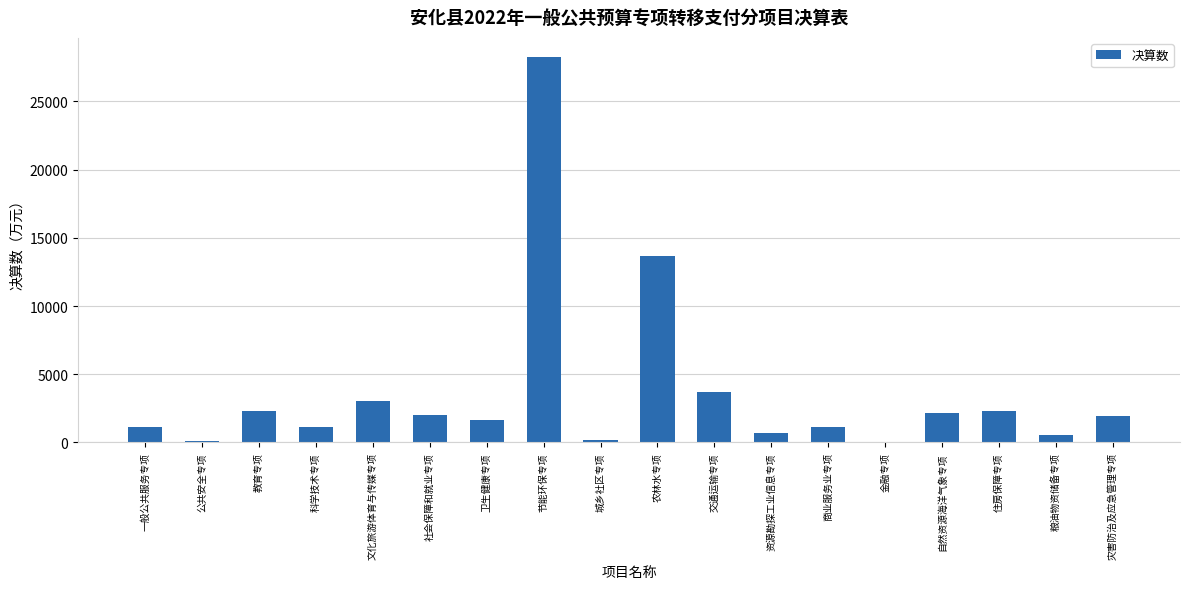

What is the change in value from 社会保障和就业专项 to 商业服务业专项?

-910